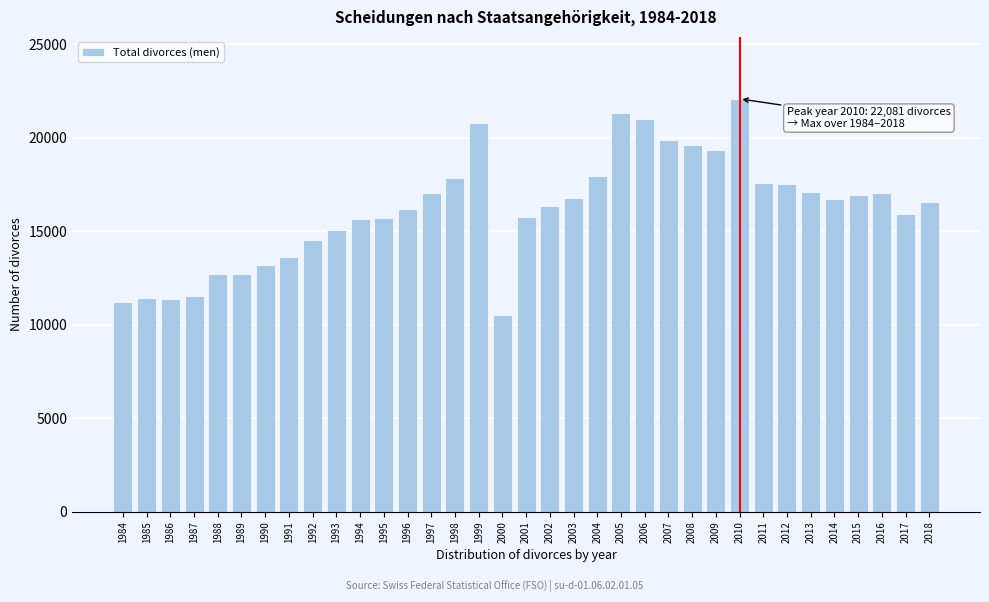

The chart shows a value of 11416 at 1985. True or false?

True